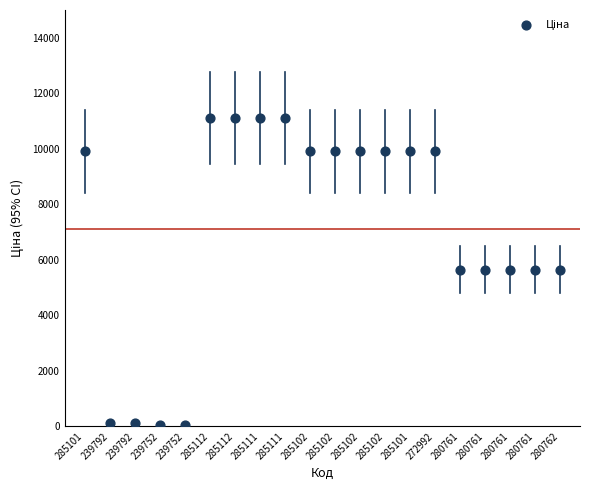

What is the range of Y values (max minus min)?

11056.9